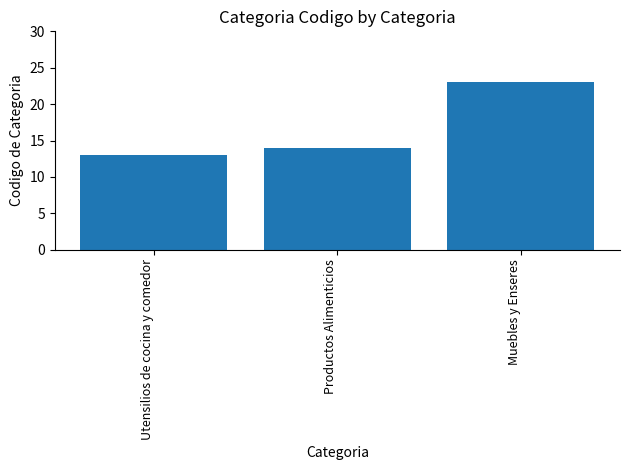

What is the difference between the maximum and minimum values?

10